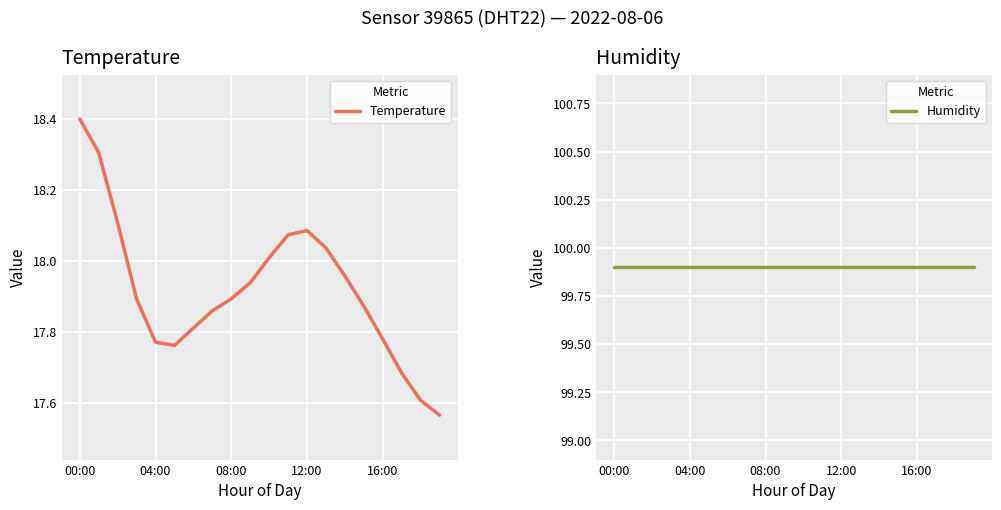

Reading left to right, list all the values displayed in this chart.

Temperature: 18.4	18.3	18.1	17.9	17.8	17.8	17.8	17.9	17.9	17.9	18.0	18.1	18.1	18.0	18.0	17.9	17.8	17.7	17.6	17.6
Humidity: 99.9	99.9	99.9	99.9	99.9	99.9	99.9	99.9	99.9	99.9	99.9	99.9	99.9	99.9	99.9	99.9	99.9	99.9	99.9	99.9